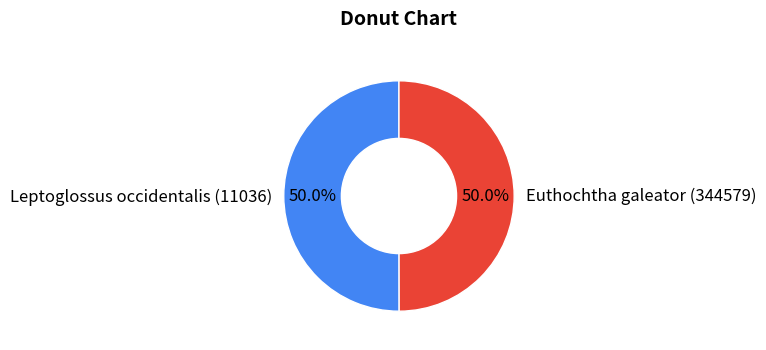

What is the total percentage of Leptoglossus occidentalis (11036) and Euthochtha galeator (344579)?

100.0%